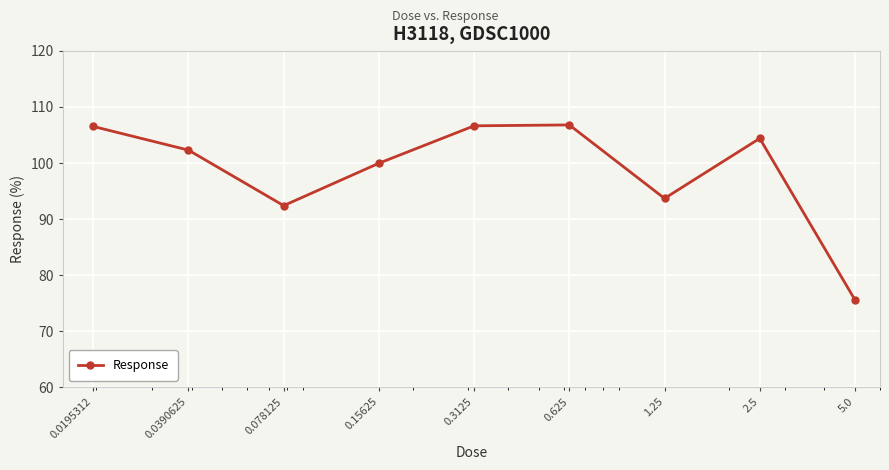

How many interior local peaks (higher than both neighbors) does the data have?

2